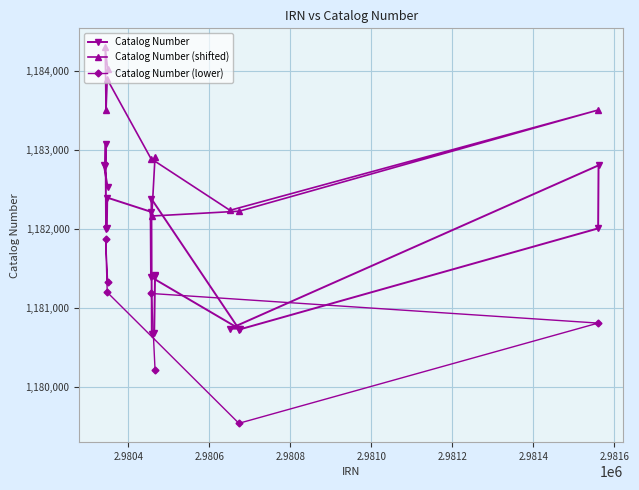

At which category does the data reach its first local peak?

2980340